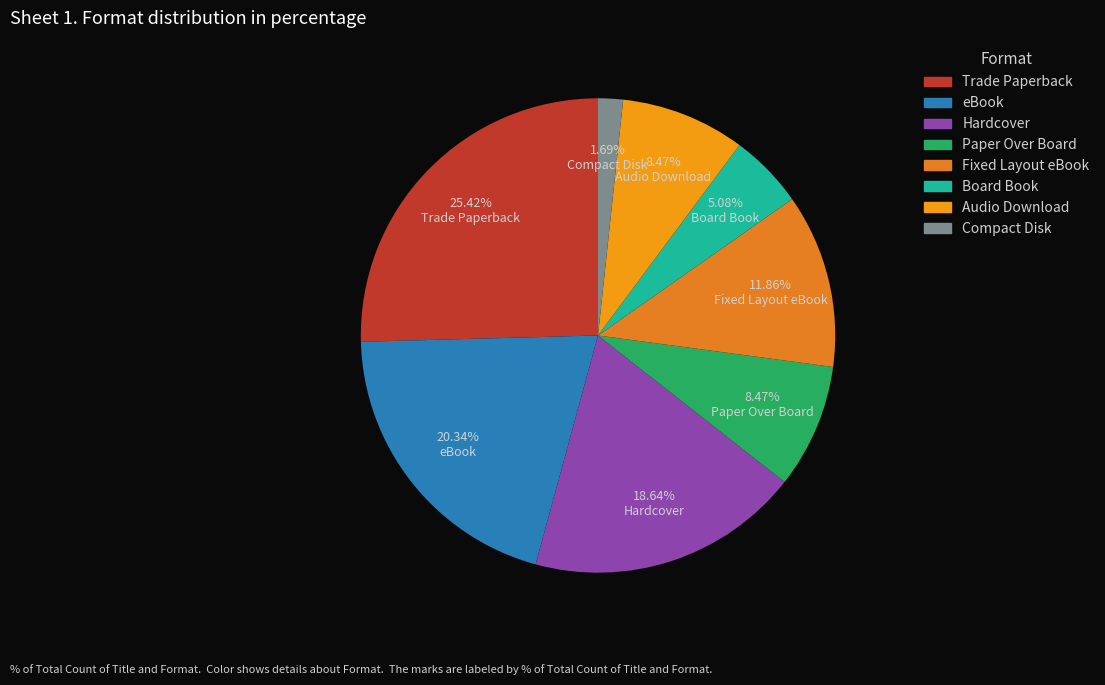

What percentage is the eBook slice, to the nearest percent?

20%